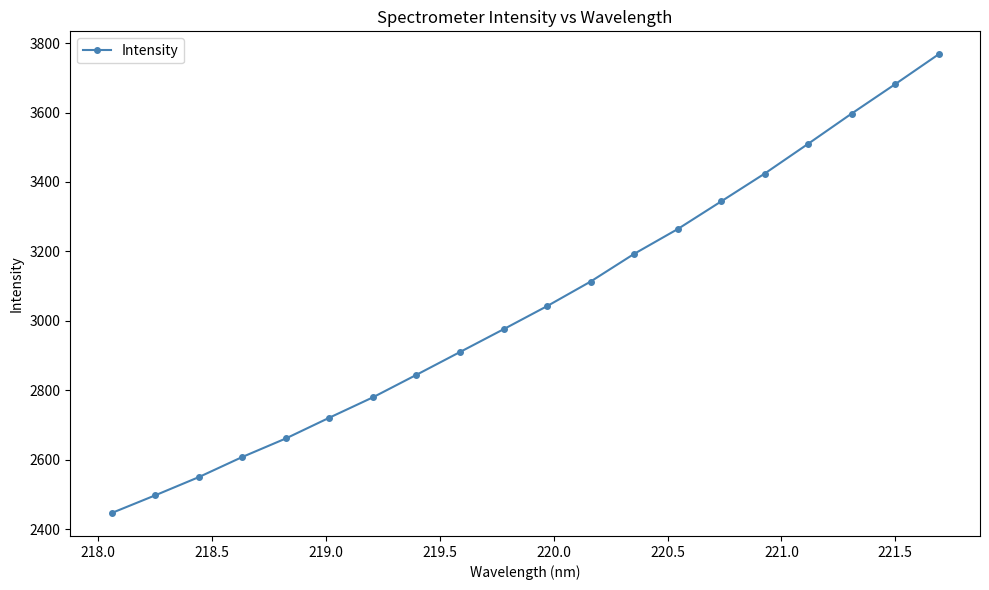

True or false: there are more than 0 points higher than both neighbors.

False